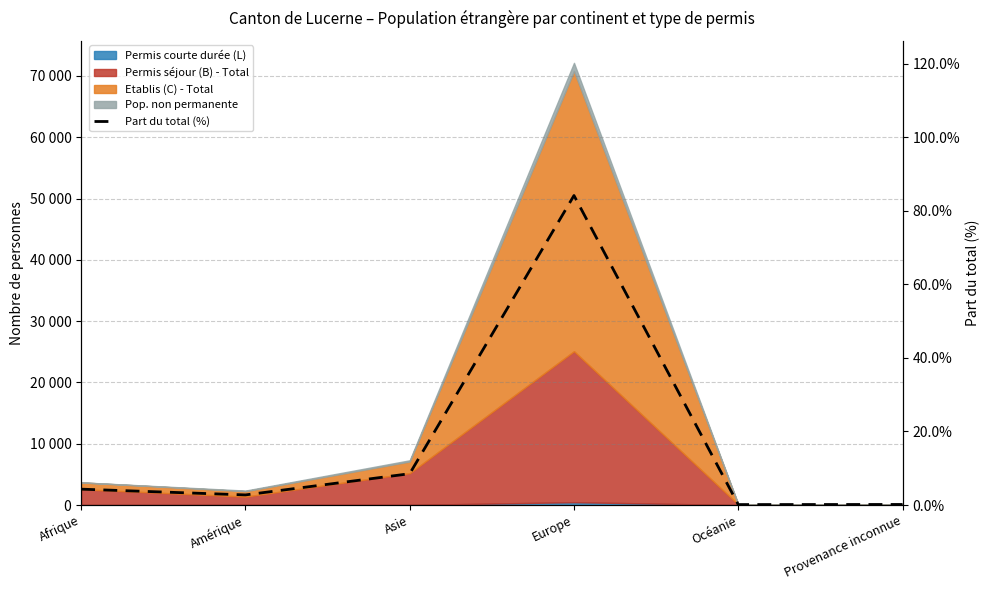

Does the chart display data point markers on the line(s)?

No